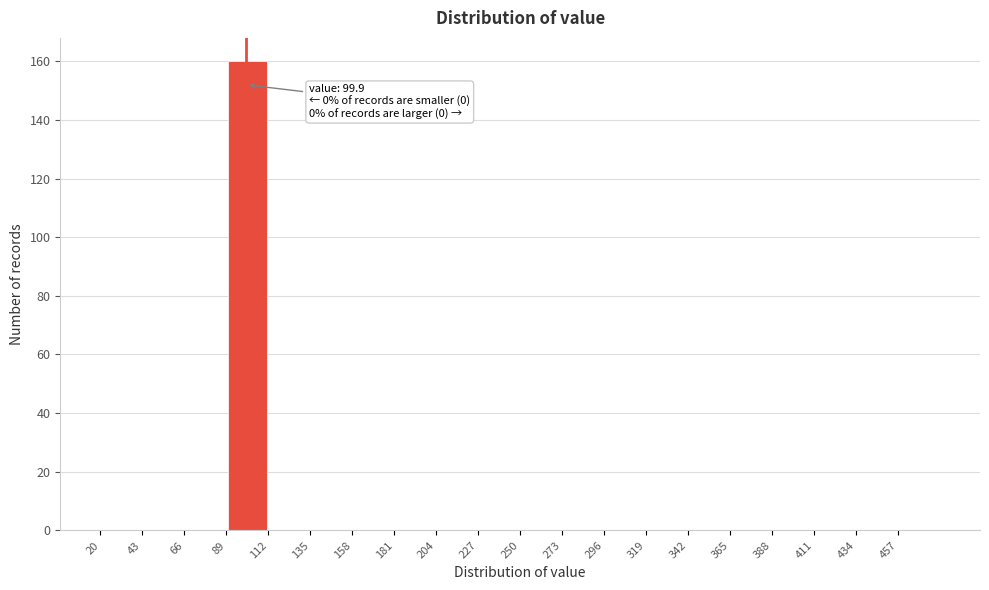

Which range on the x-axis has the tallest bar?

89 to 112